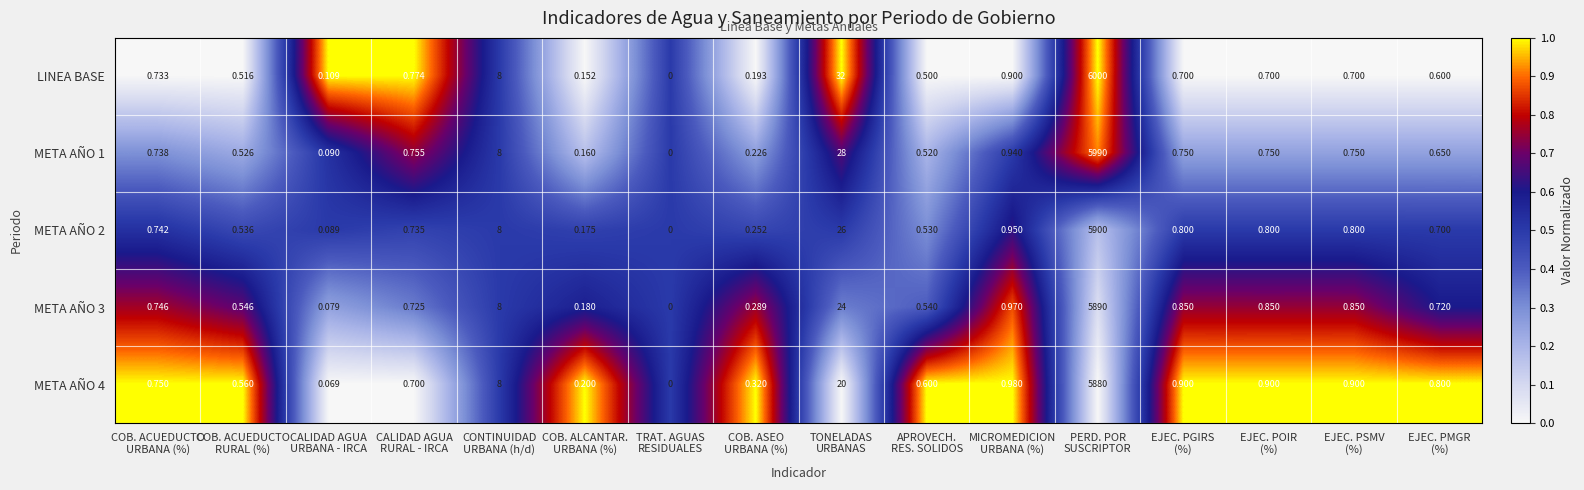

Which series has the largest total across all categories?

LINEA BASE